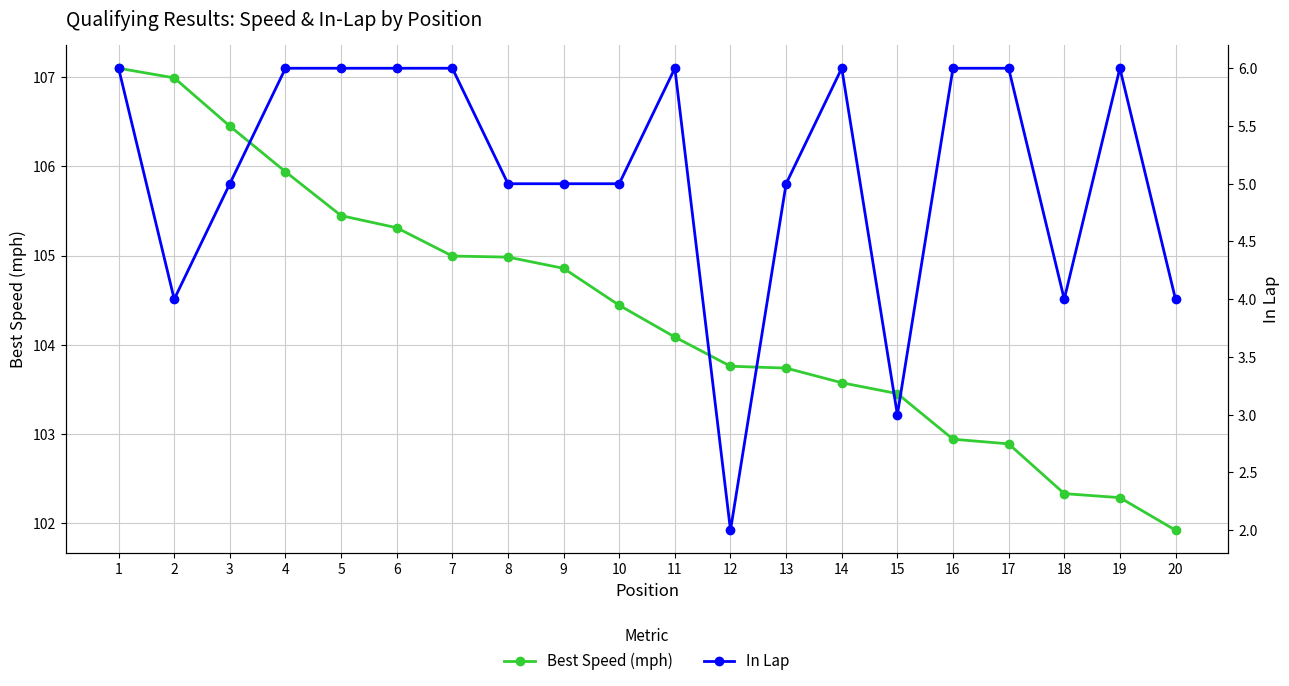

Rank the categories by In Lap value from lowest to highest.

12, 15, 2, 18, 20, 3, 8, 9, 10, 13, 1, 4, 5, 6, 7, 11, 14, 16, 17, 19